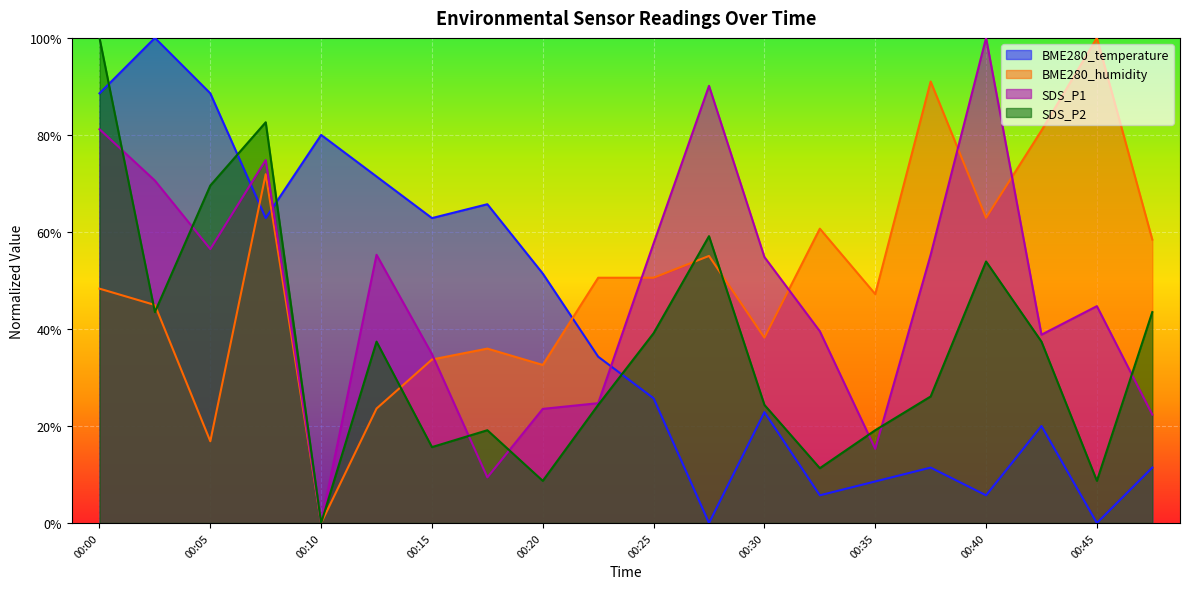

At which category does the chart reach its minimum across all series?

00:28